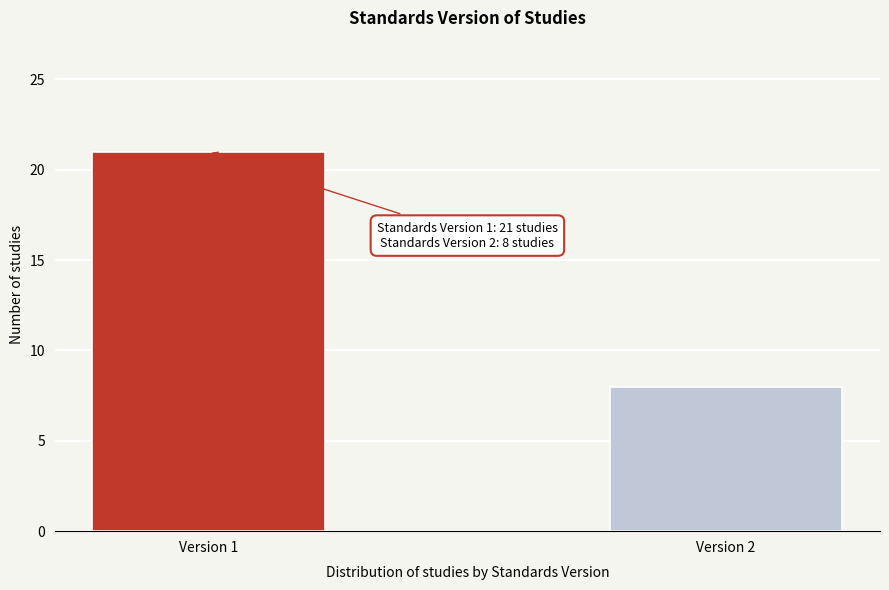

Reading right to left, transcribe all the data shown in this chart.

8	21